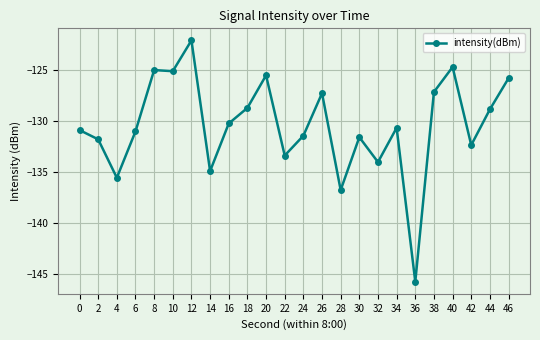

Where does the data first go above -130?

8